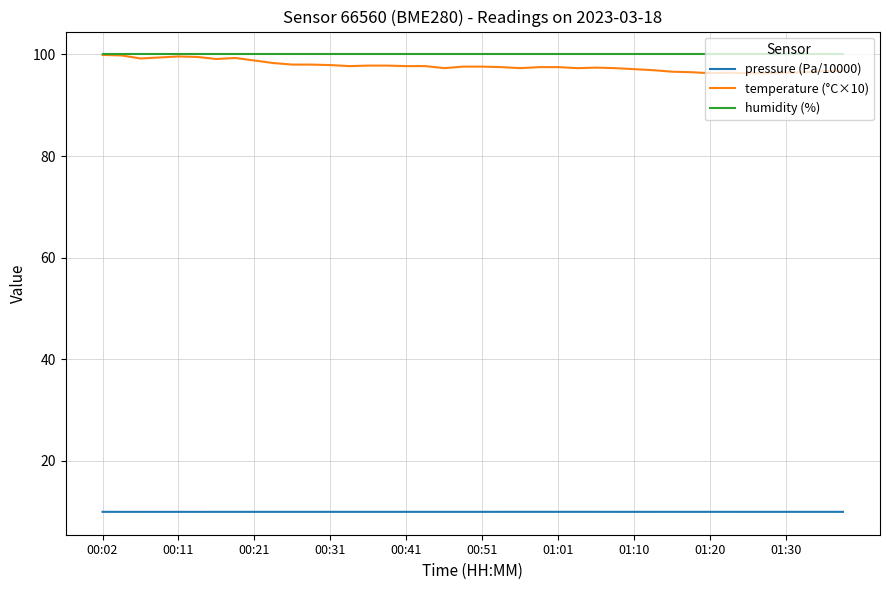

True or false: pressure (Pa/10000) and humidity (%) cross at least once.

False